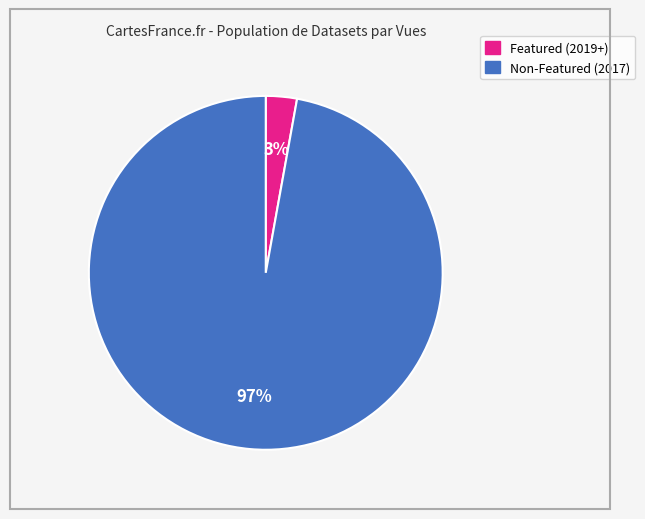

To the nearest percent, what is the average slice percentage?

50%